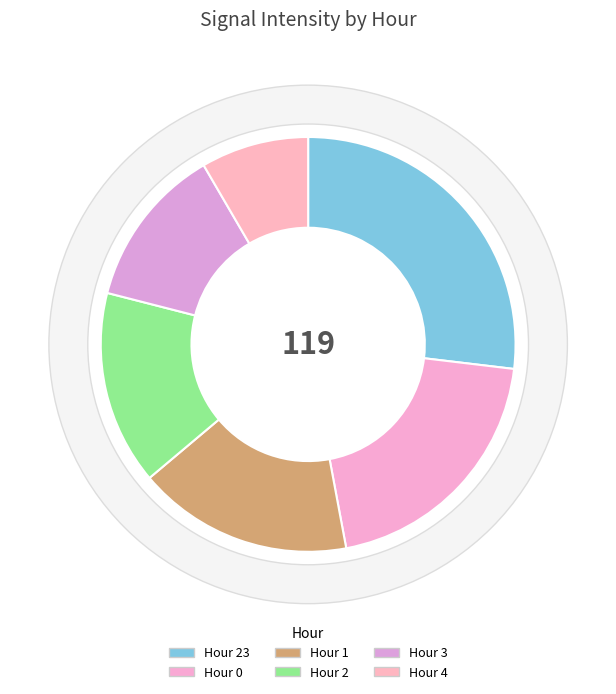

What is the smallest slice in the pie chart?

Hour 4